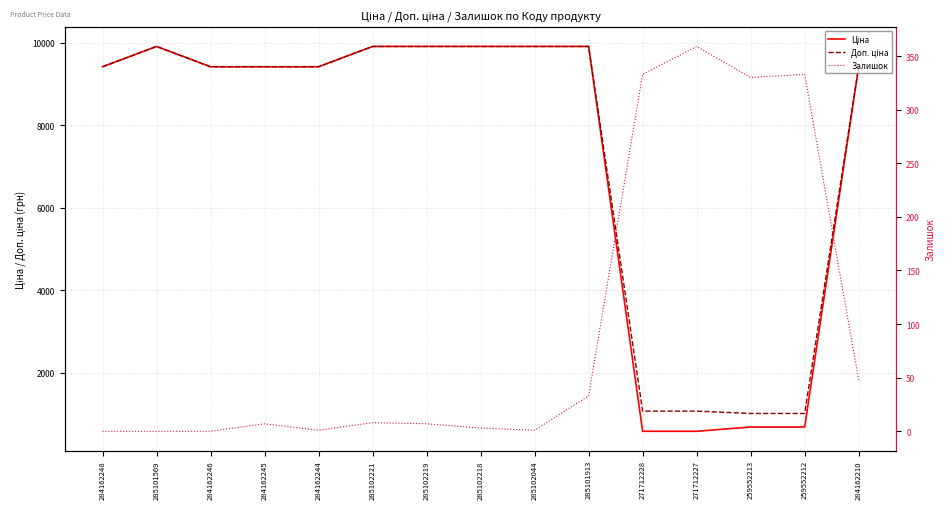

Reading right to left, what are all the values shown in this chart?

Ціна: 284162210=9416.9	259552212=689.1	259552213=689.1	271712227=586.0	271712228=586.0	285101913=9908.5	285102044=9908.5	285102218=9908.5	285102219=9908.5	285102221=9908.5	284162244=9416.9	284162245=9416.9	284162246=9416.9	285101569=9908.5	284162248=9416.9
Доп. ціна: 284162210=9416.9	259552212=1017.8	259552213=1017.8	271712227=1074.5	271712228=1074.5	285101913=9908.5	285102044=9908.5	285102218=9908.5	285102219=9908.5	285102221=9908.5	284162244=9416.9	284162245=9416.9	284162246=9416.9	285101569=9908.5	284162248=9416.9
Залишок: 284162210=48.0	259552212=333.0	259552213=330.0	271712227=359.0	271712228=333.0	285101913=33.0	285102044=1.0	285102218=3.0	285102219=7.0	285102221=8.0	284162244=1.0	284162245=7.0	284162246=0.0	285101569=0.0	284162248=0.0